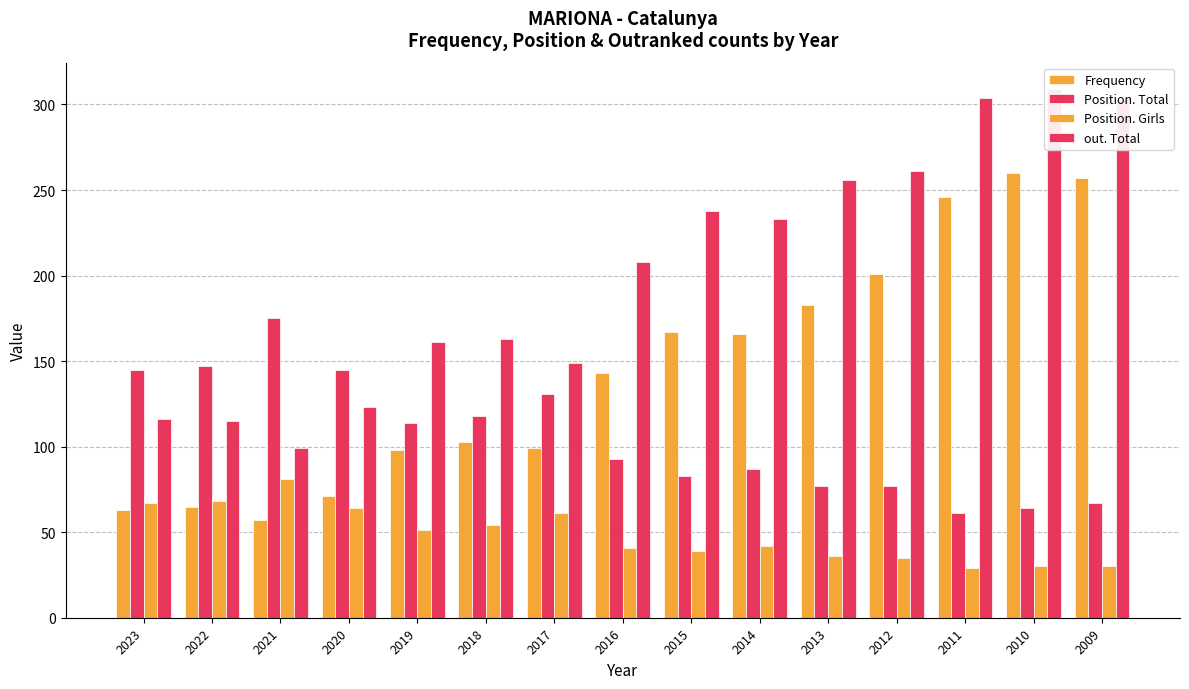

Which series has the largest total across all categories?

out. Total